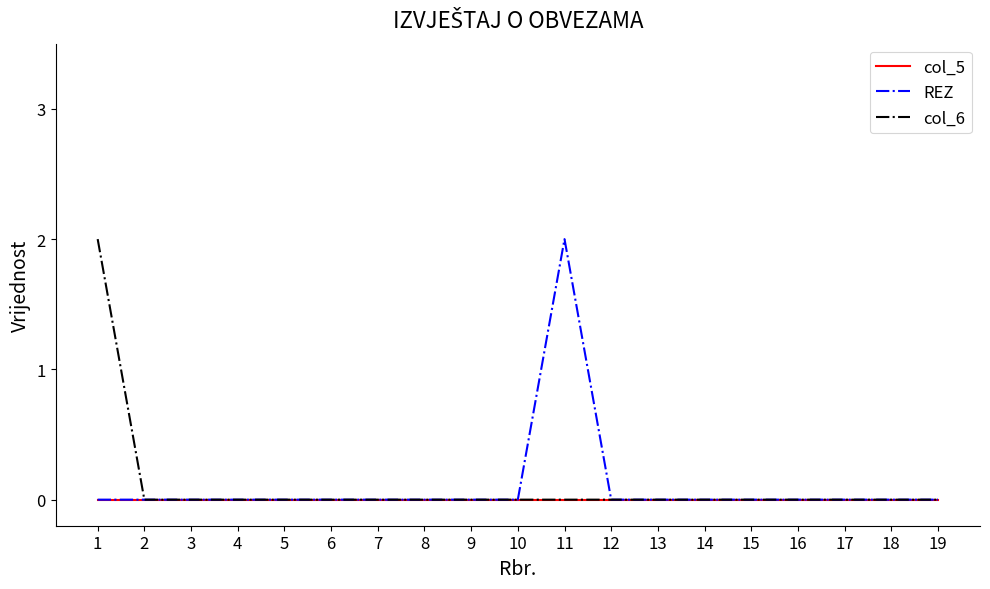

The value of col_6 at 15 is 1. True or false?

False